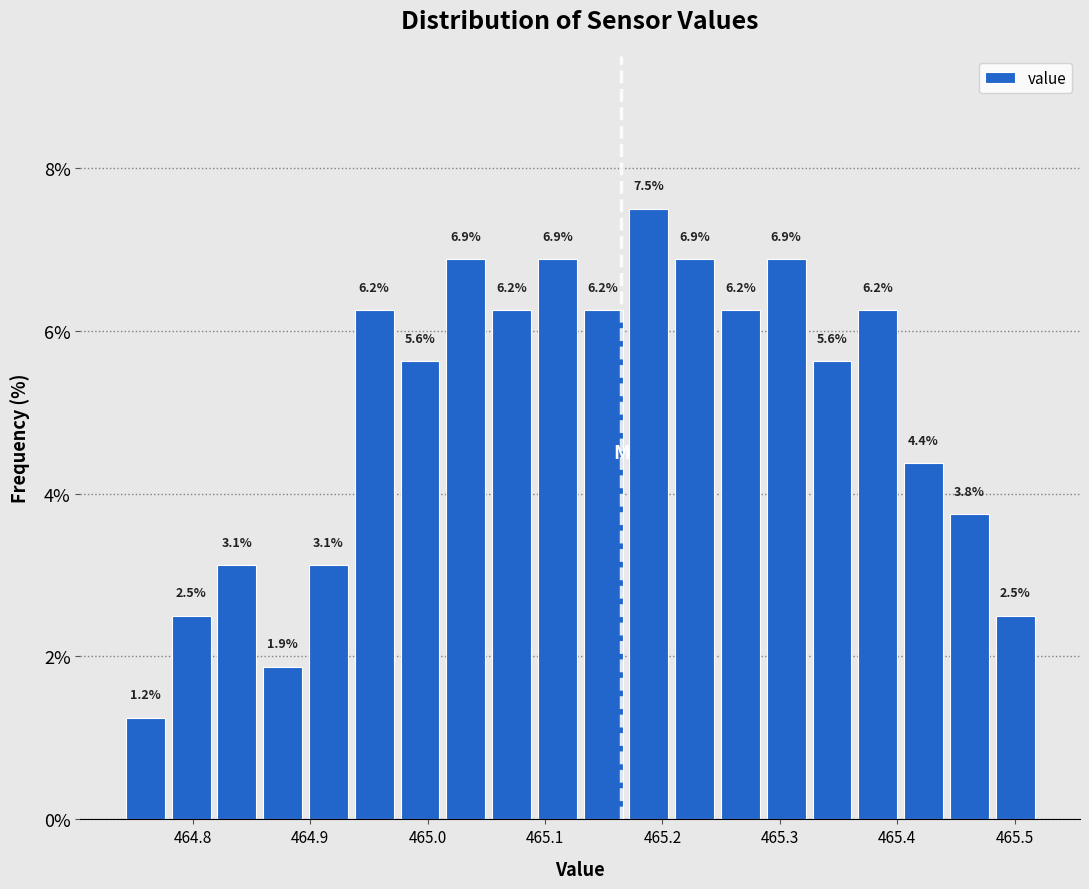

Around what value on the x-axis is the tallest bar? Give the approximate position of its centre, as read against the axis.

465.19